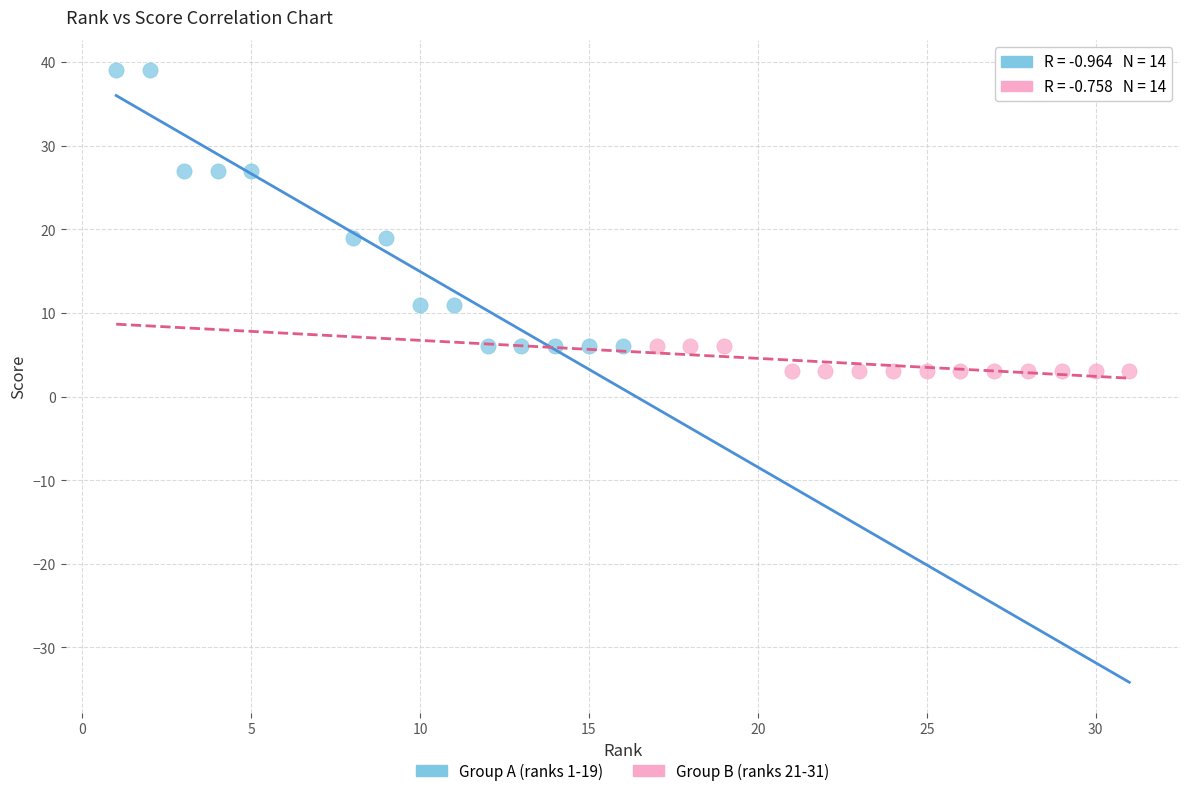

Which series has the largest Y range (max minus min)?

Group A (ranks 1-19)